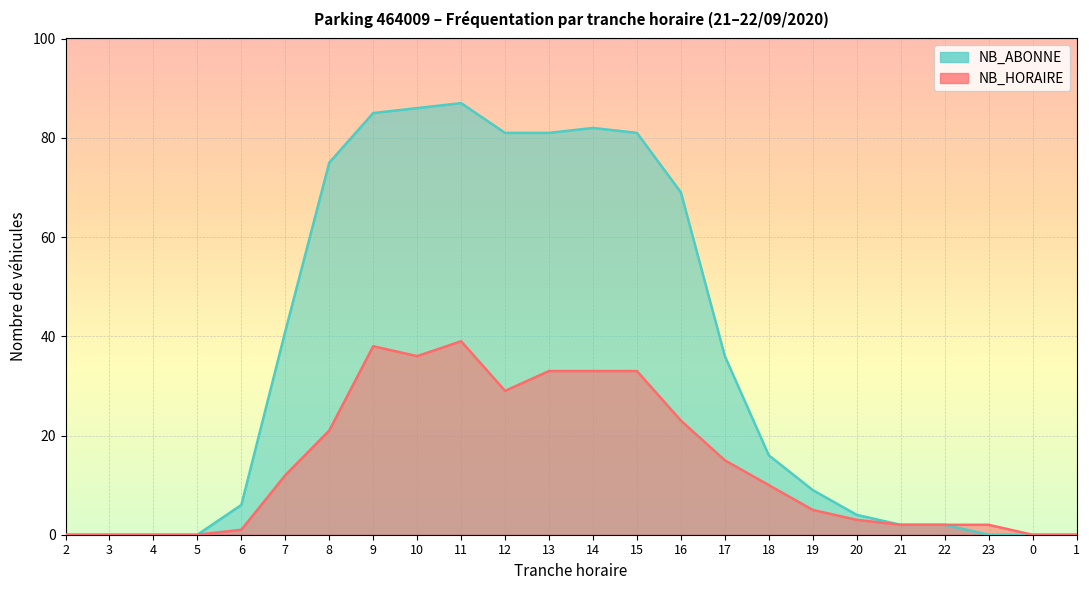

What is the difference between the highest and lowest values at 6?

5